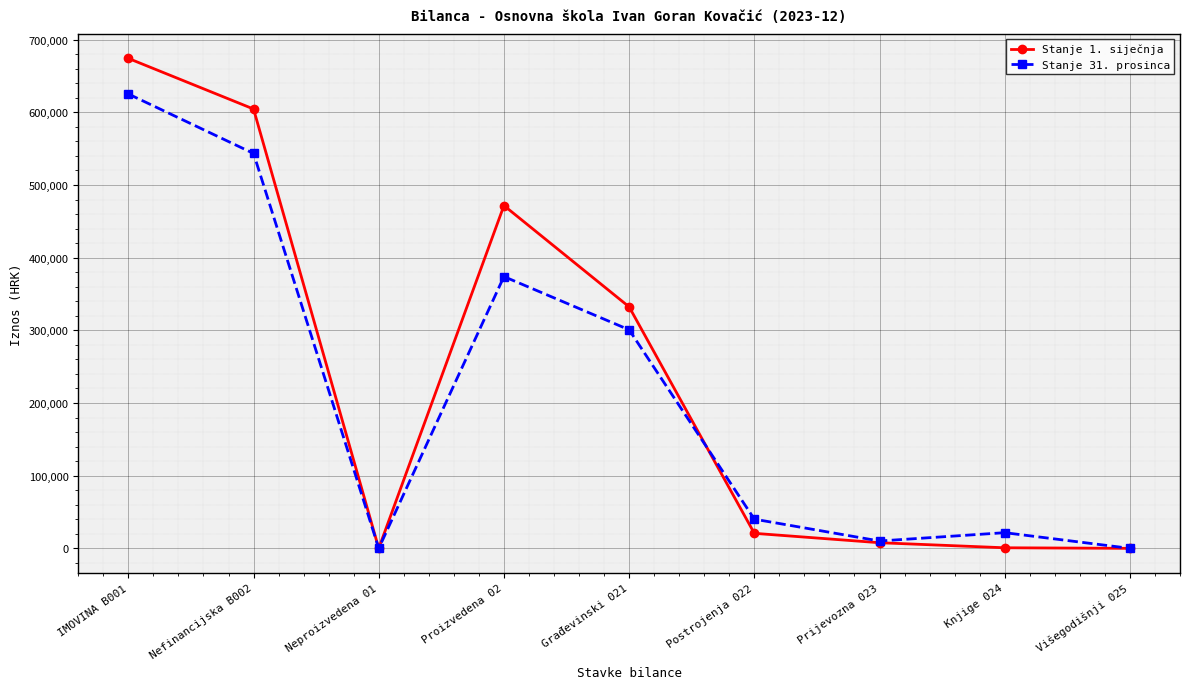

Which series has the largest total across all categories?

Stanje 1. siječnja